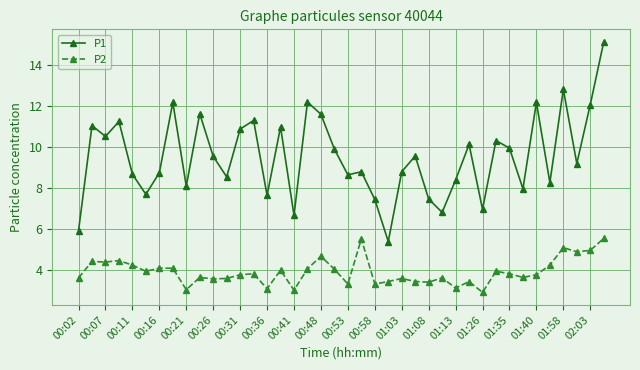

How many data points in P1 are less than 9?

19